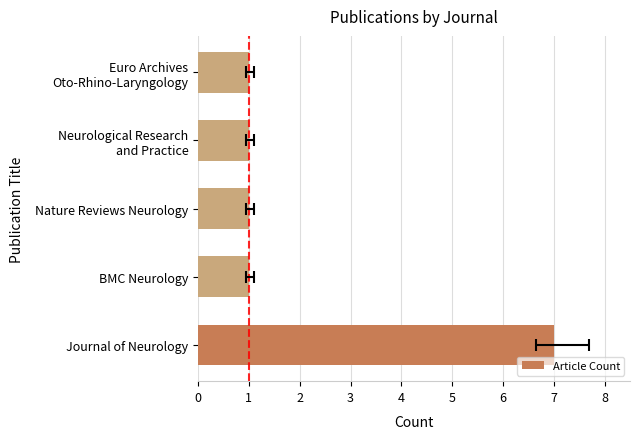

What is the difference between the values at 0 and 3?

6